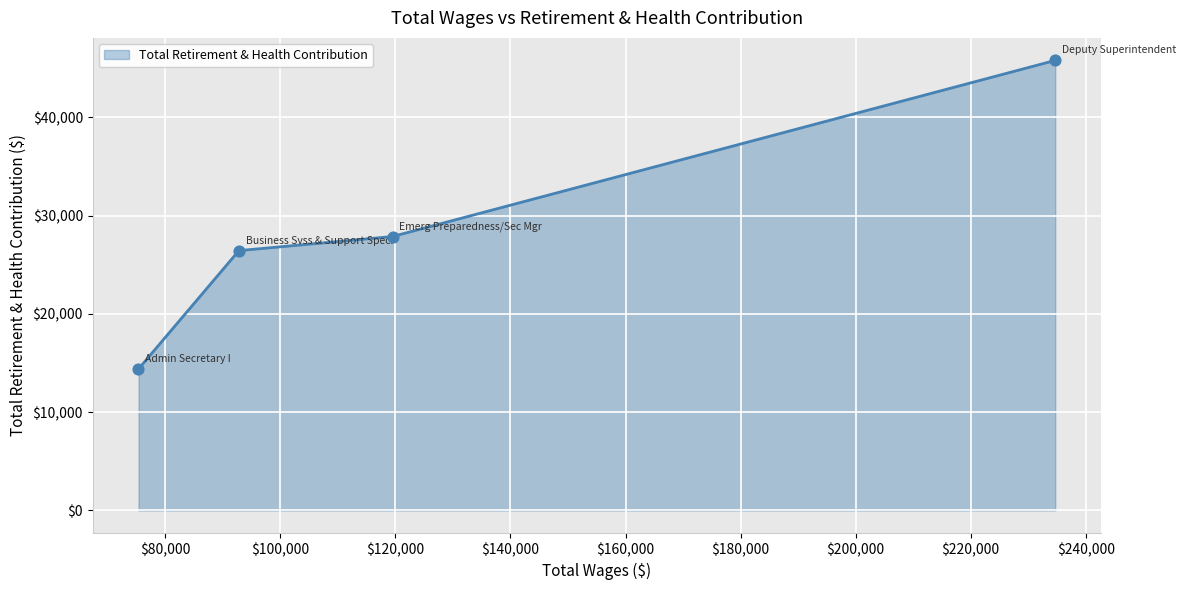

What is the sum of all values?

114475